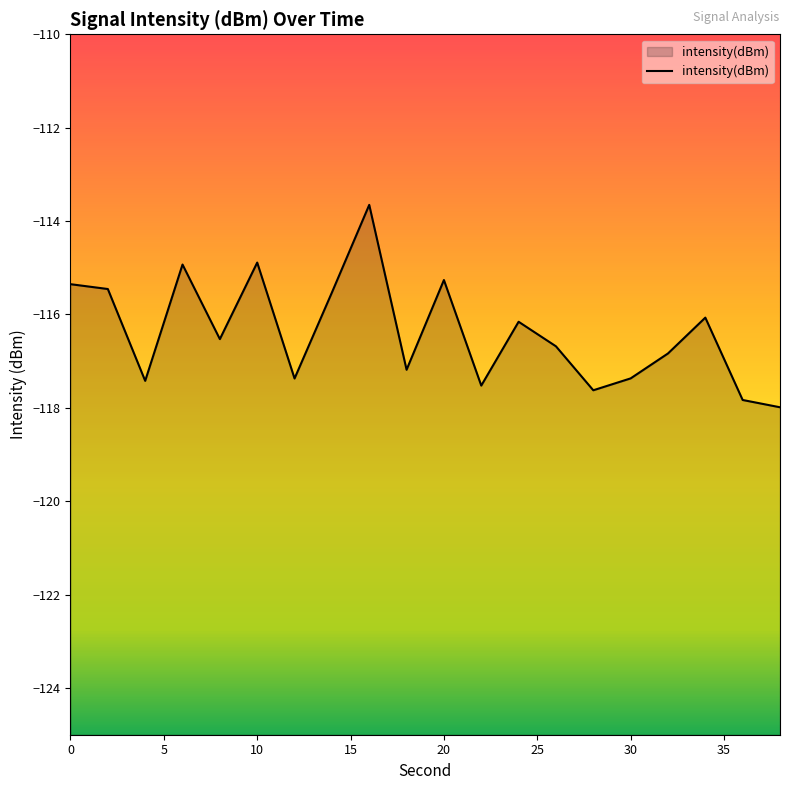

What is the maximum value shown in the chart?

-113.7